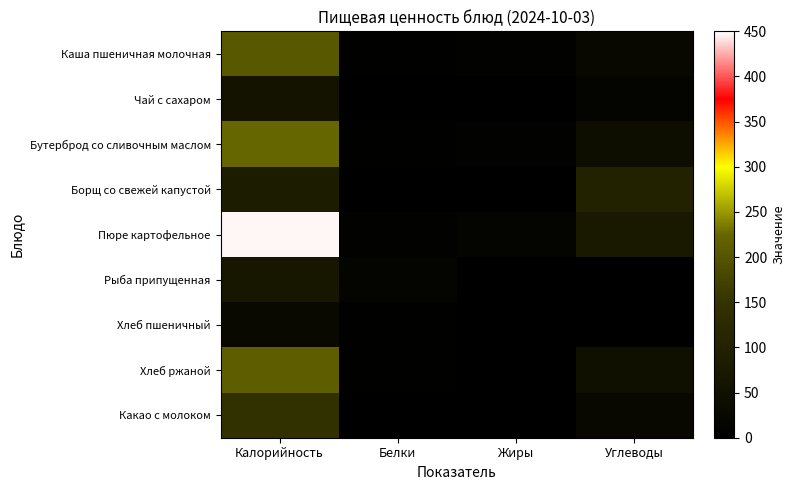

Reading right to left, extract all data points from this chart.

Каша пшеничная молочная: Углеводы=26	Жиры=8	Белки=5	Калорийность=205
Чай с сахаром: Углеводы=15	Жиры=0	Белки=0	Калорийность=58
Бутерброд со сливочным маслом: Углеводы=41	Жиры=8	Белки=5	Калорийность=225
Борщ со свежей капустой: Углеводы=100	Жиры=3	Белки=1	Калорийность=82
Пюре картофельное: Углеводы=75	Жиры=14	Белки=8	Калорийность=447
Рыба припущенная: Углеводы=0	Жиры=0	Белки=15	Калорийность=67
Хлеб пшеничный: Углеводы=0	Жиры=0	Белки=5	Калорийность=28
Хлеб ржаной: Углеводы=49	Жиры=0	Белки=4	Калорийность=214
Какао с молоком: Углеводы=25	Жиры=3	Белки=3	Калорийность=145